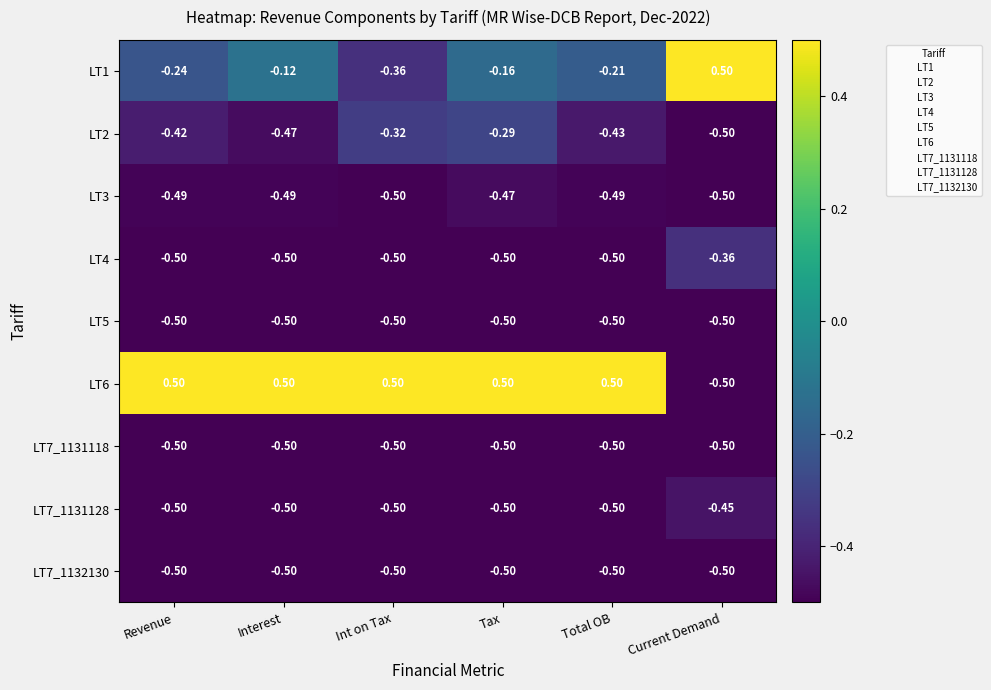

Where is LT2 nearest to the value 0?

Tax